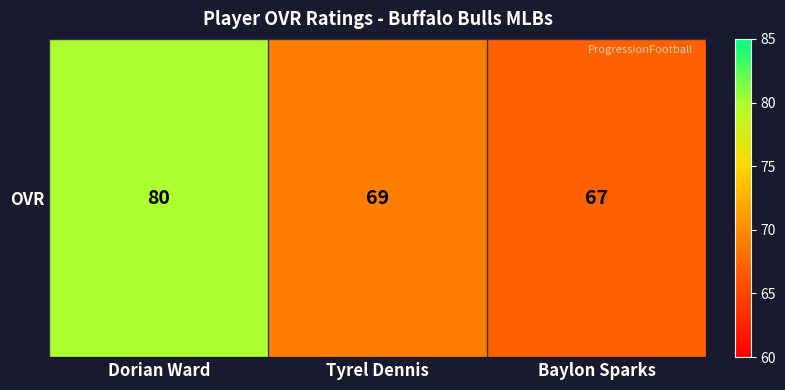

Which category has the lowest value across all series?

Baylon Sparks